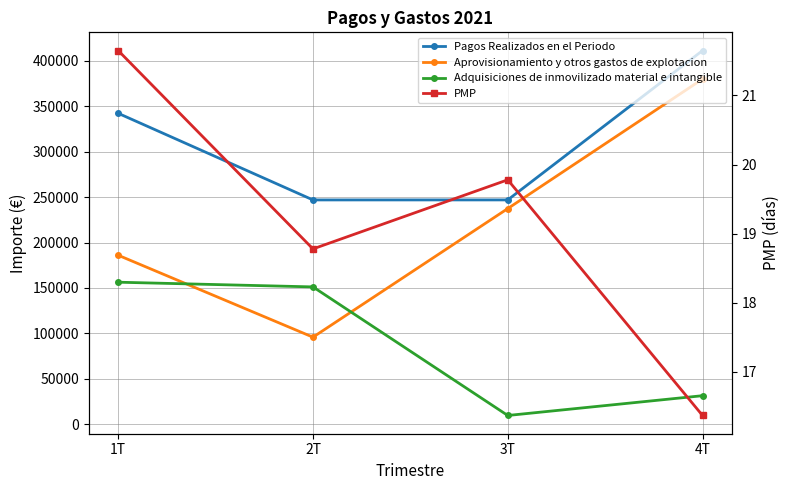

Which series has the largest total across all categories?

Pagos Realizados en el Periodo